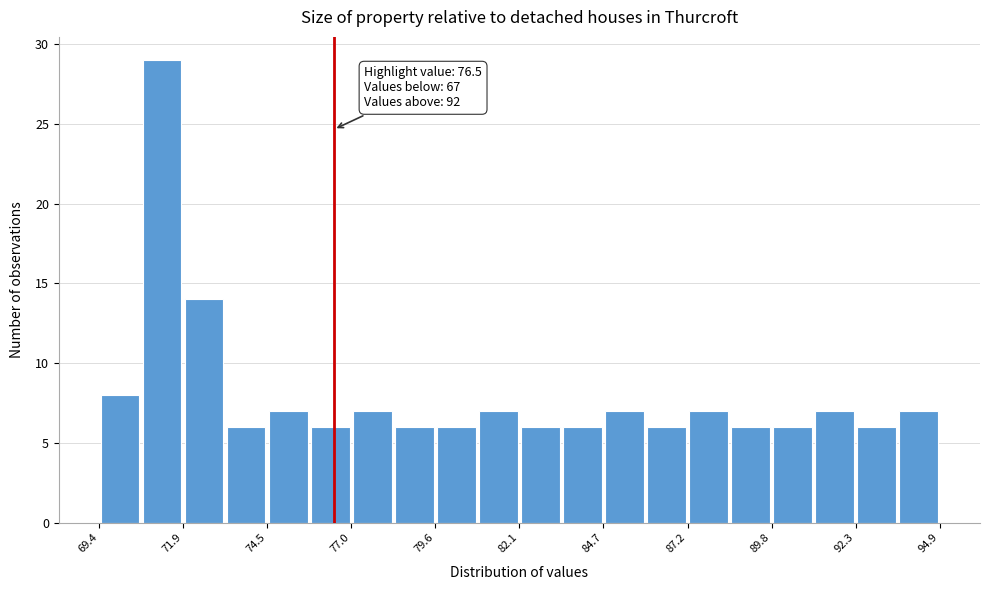

Around what value on the x-axis is the tallest bar? Give the approximate position of its centre, as read against the axis.

71.5